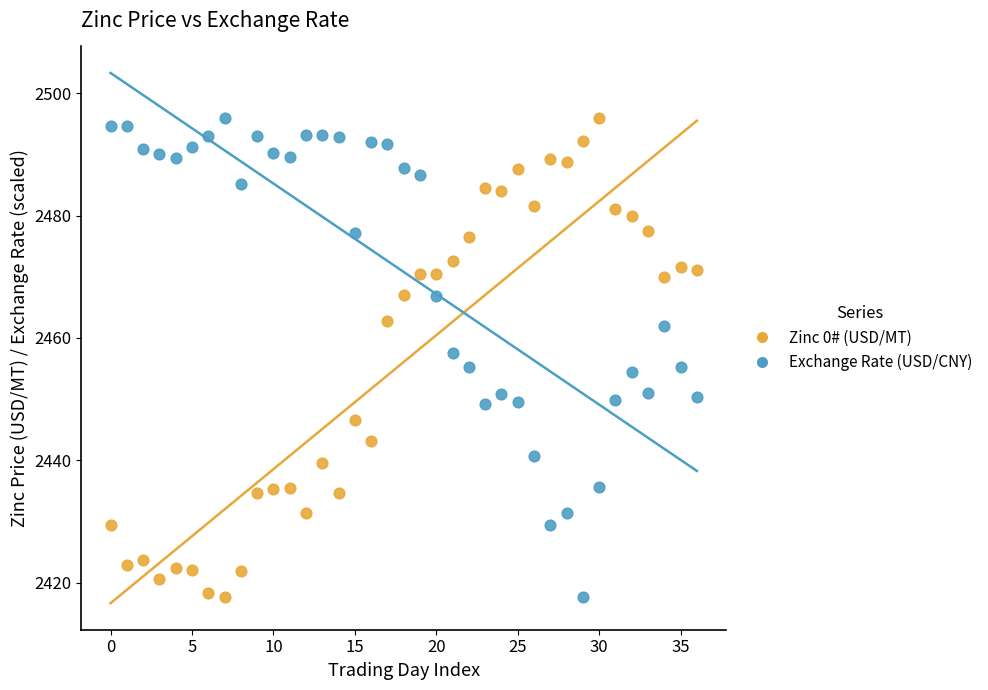

Across all data points, what is the range of Y values (max minus min)?

78.4